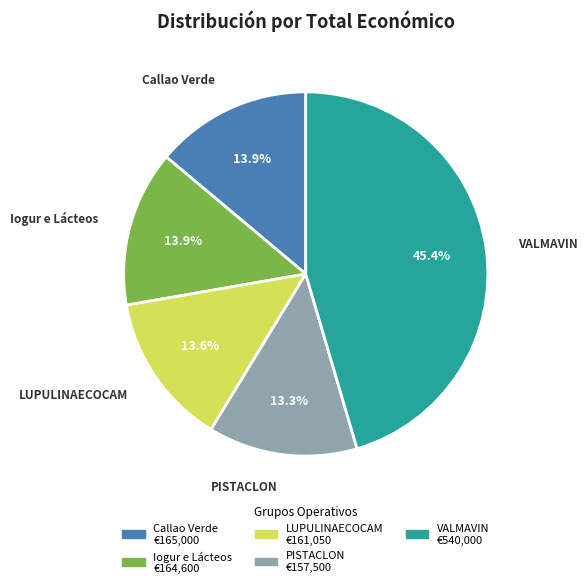

What is the largest slice in the pie chart?

VALMAVIN